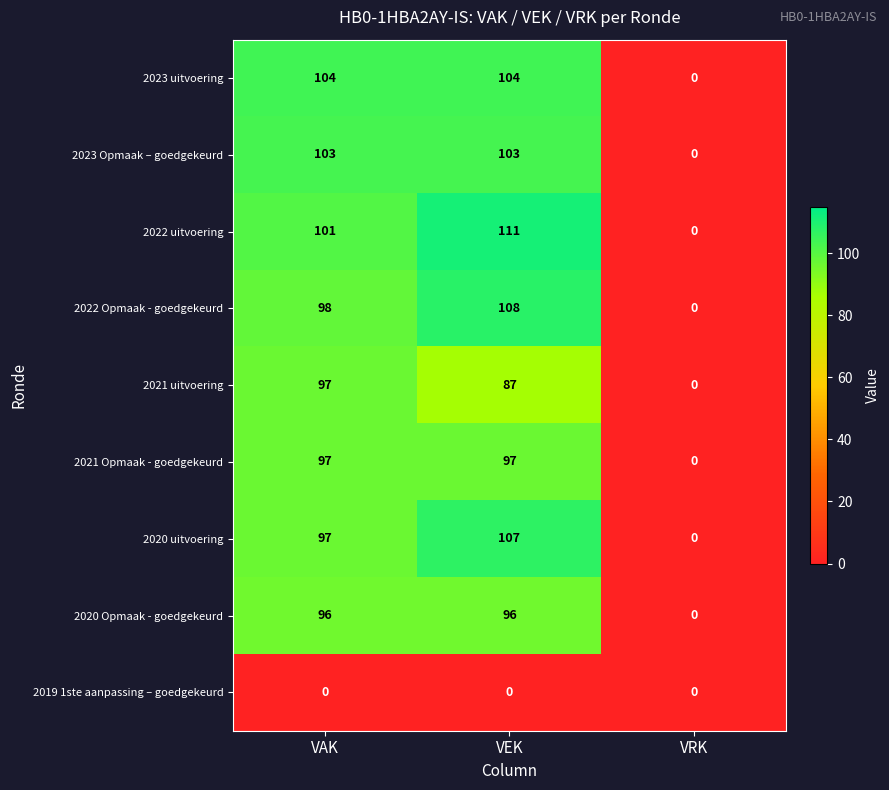

What value does the 2023 Opmaak – goedgekeurd series have at VAK, to the nearest 50?

100